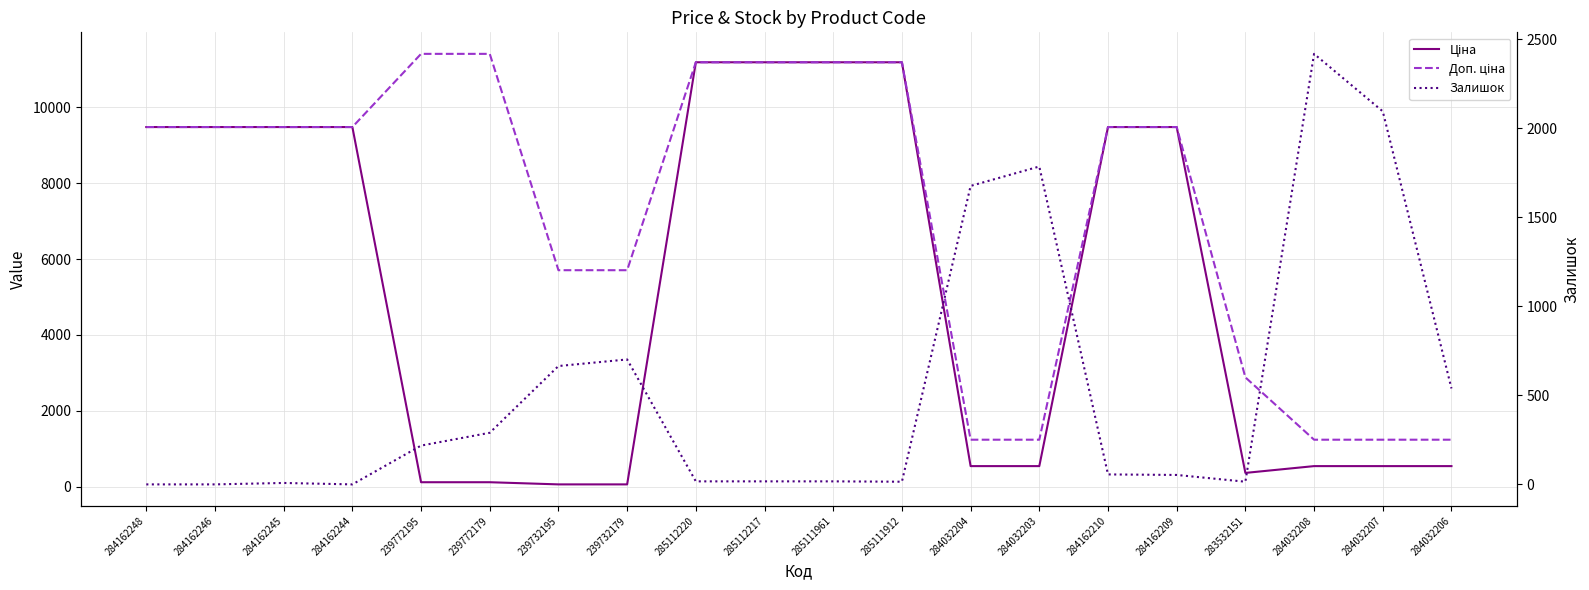

Which series has the largest total across all categories?

Доп. ціна